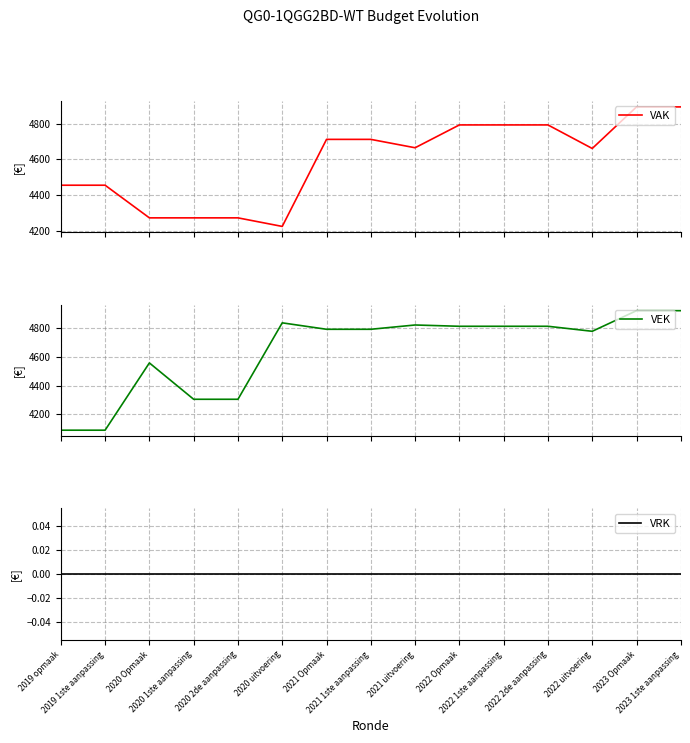

Does the chart display data point markers on the line(s)?

No